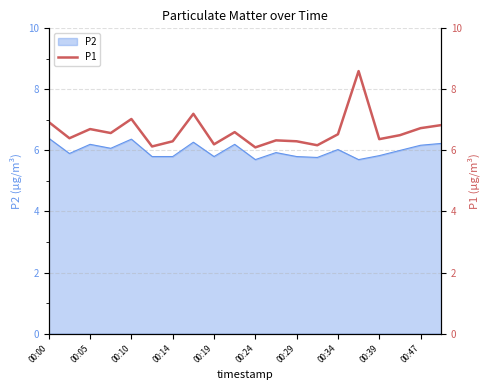

True or false: P2 has a value of 10.9 at 00:00.

False